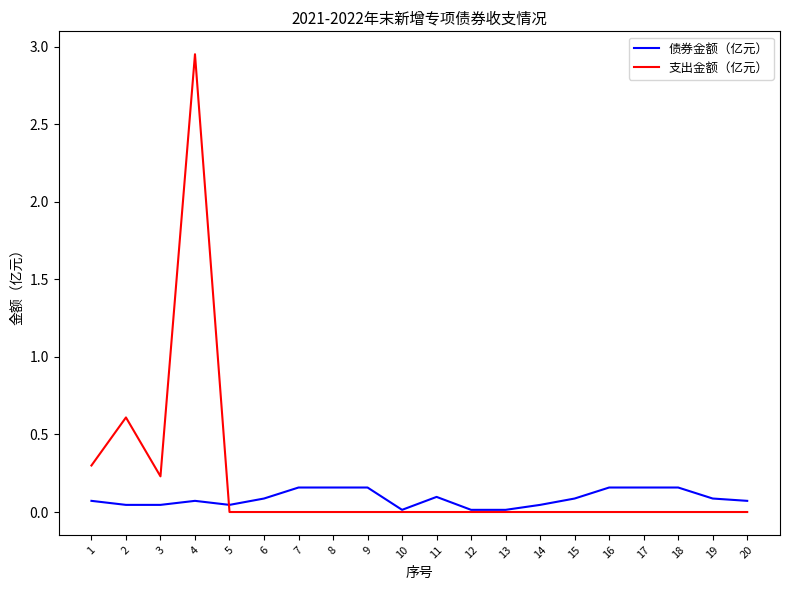

What is the sum of all 支出金额（亿元） values?

4.1